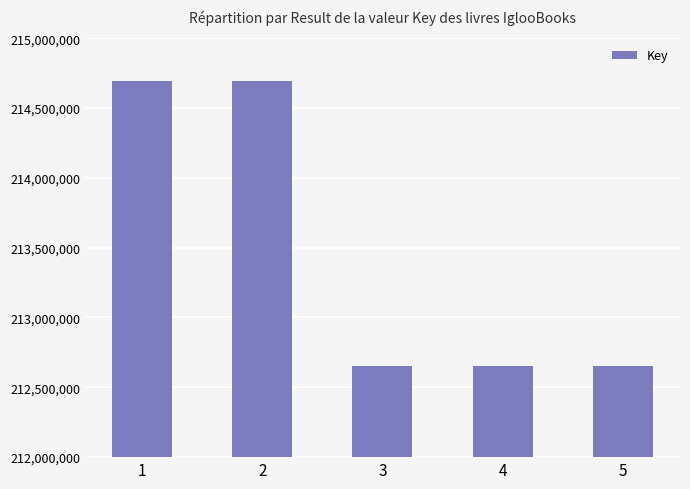

What is the sum of the values at 5 and 2?

427343487